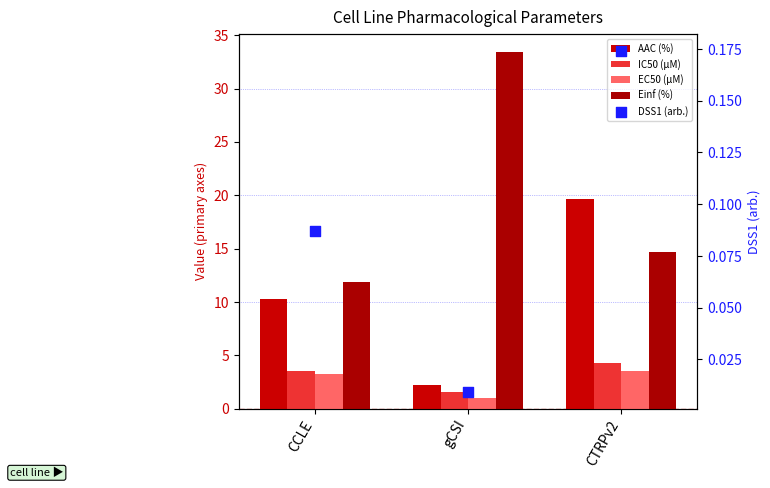

What are all the series names shown in the legend?

AAC (%), IC50 (µM), EC50 (µM), Einf (%), DSS1 (arb.)